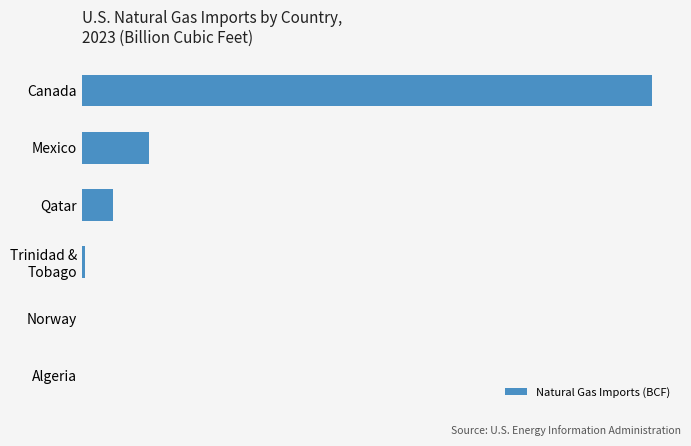

What is the difference between the maximum and minimum values?

2469.1